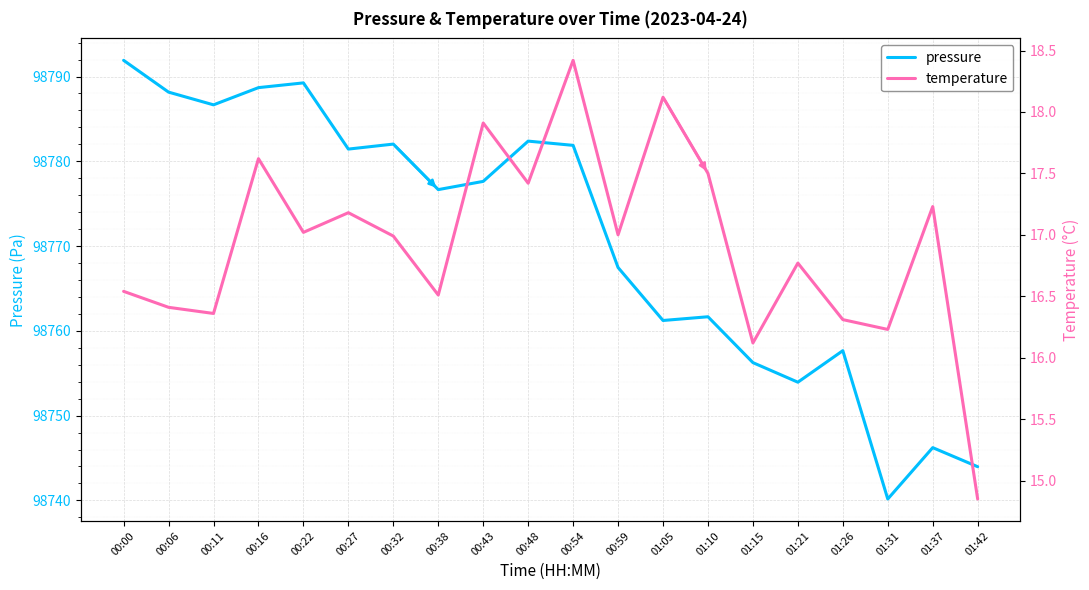

True or false: pressure has a value of 98781.4 at 00:27.

True